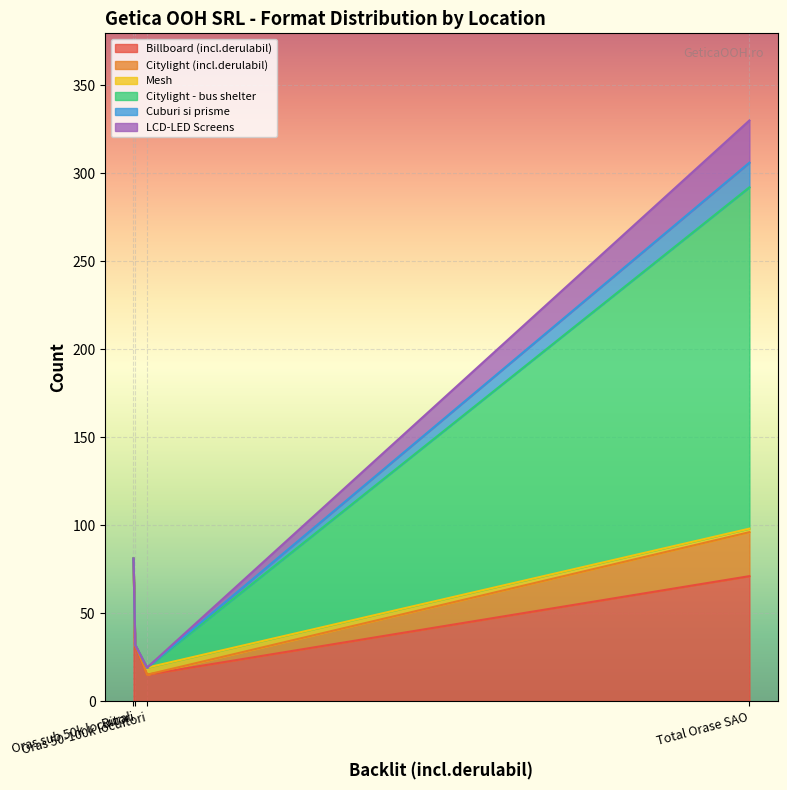

What value does the Billboard (incl.derulabil) series have at Oras sub 50k locuitori, to the nearest 5?

30